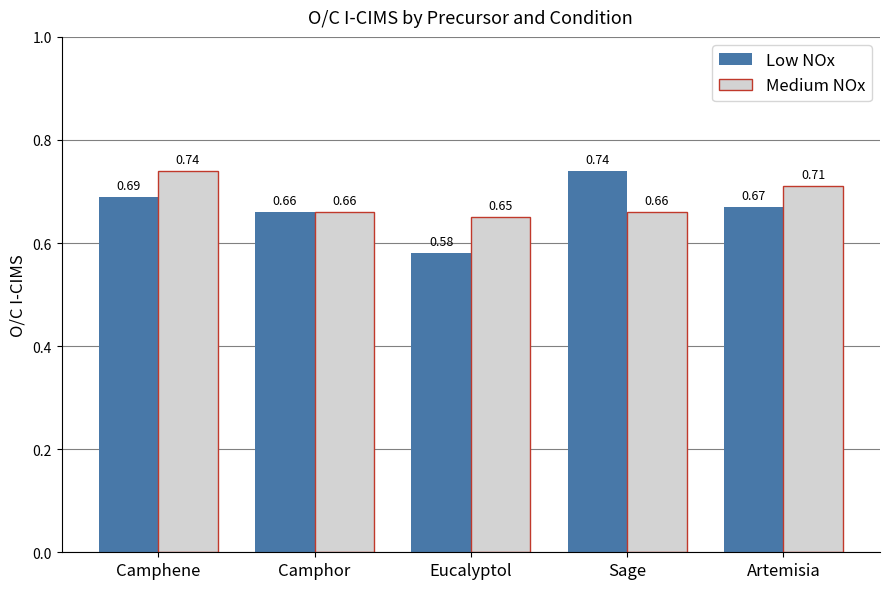

Which series has the largest range (max minus min)?

Low NOx